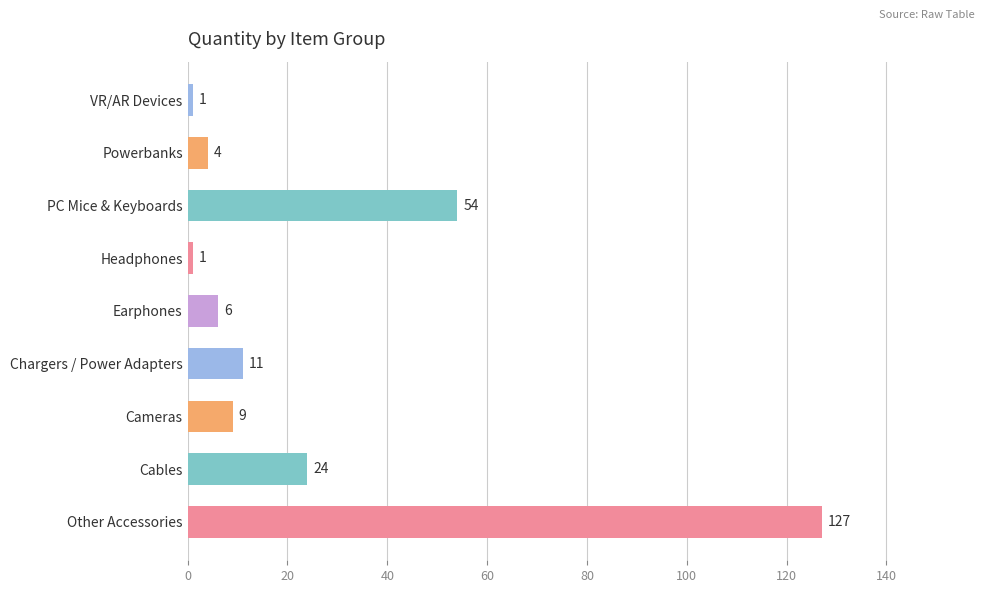

What is the average value?

26